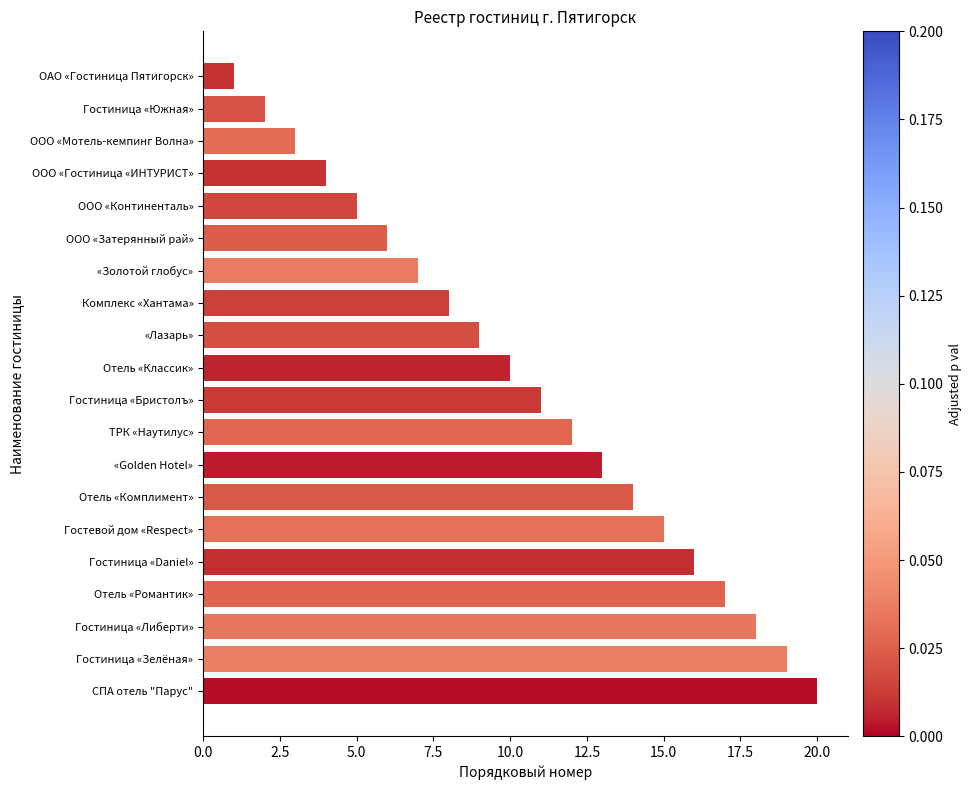

The chart shows a value of 12 at «Лазарь». True or false?

False